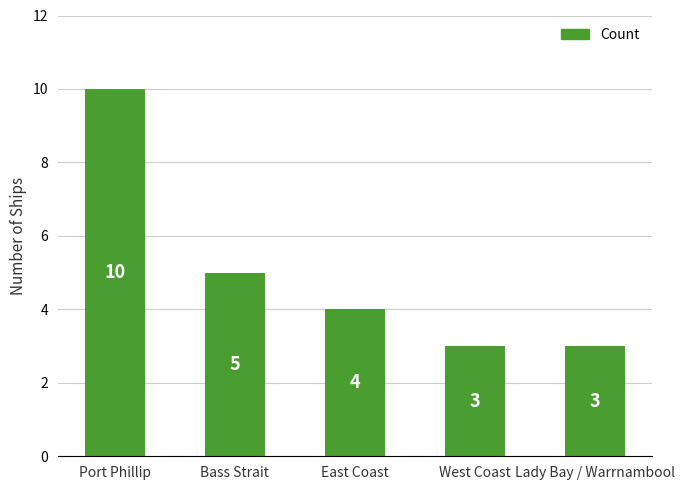

The chart shows a value of 18 at Port Phillip. True or false?

False